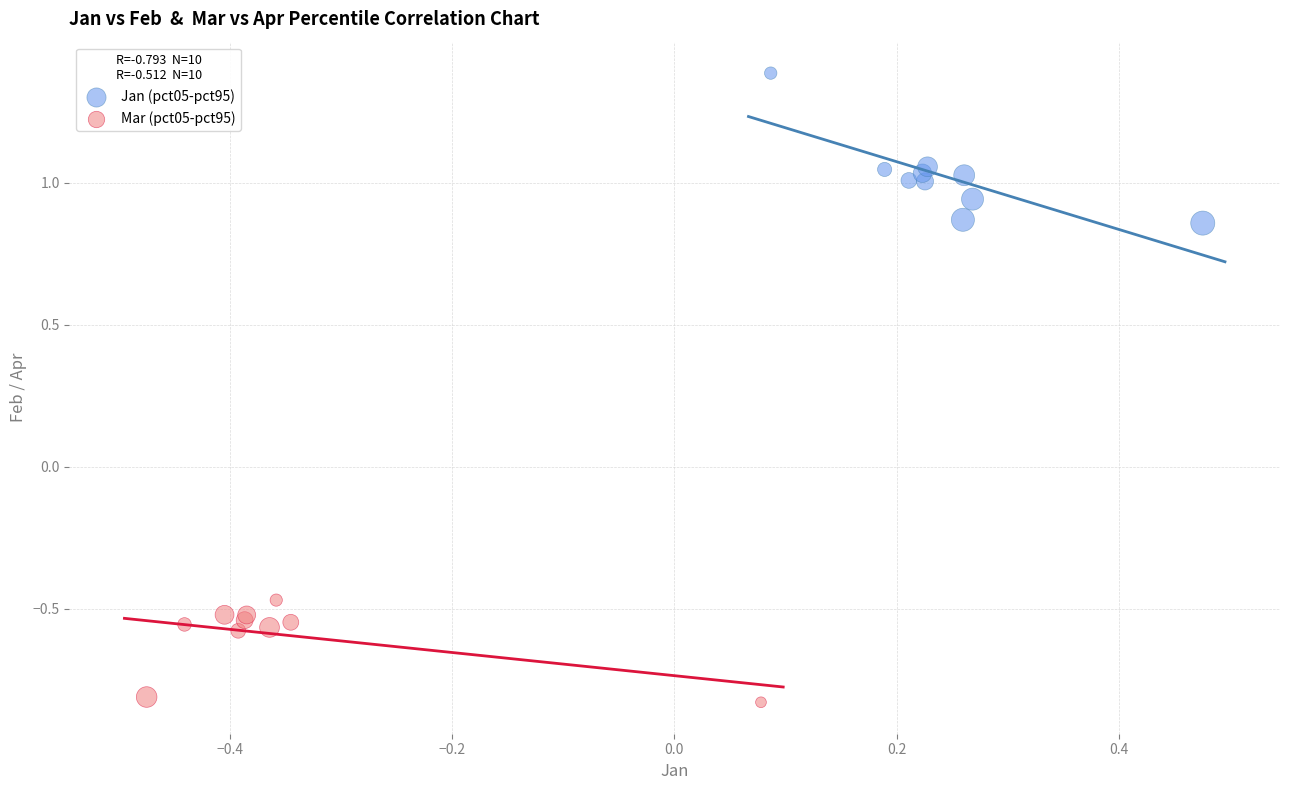

Which series reaches the minimum Y coordinate?

Mar (pct05-pct95)